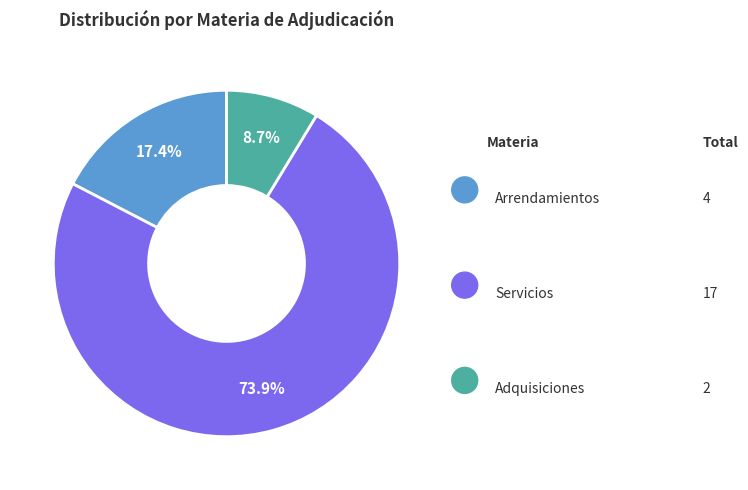

To the nearest percent, what is the difference between the largest and smallest slice percentages?

65%